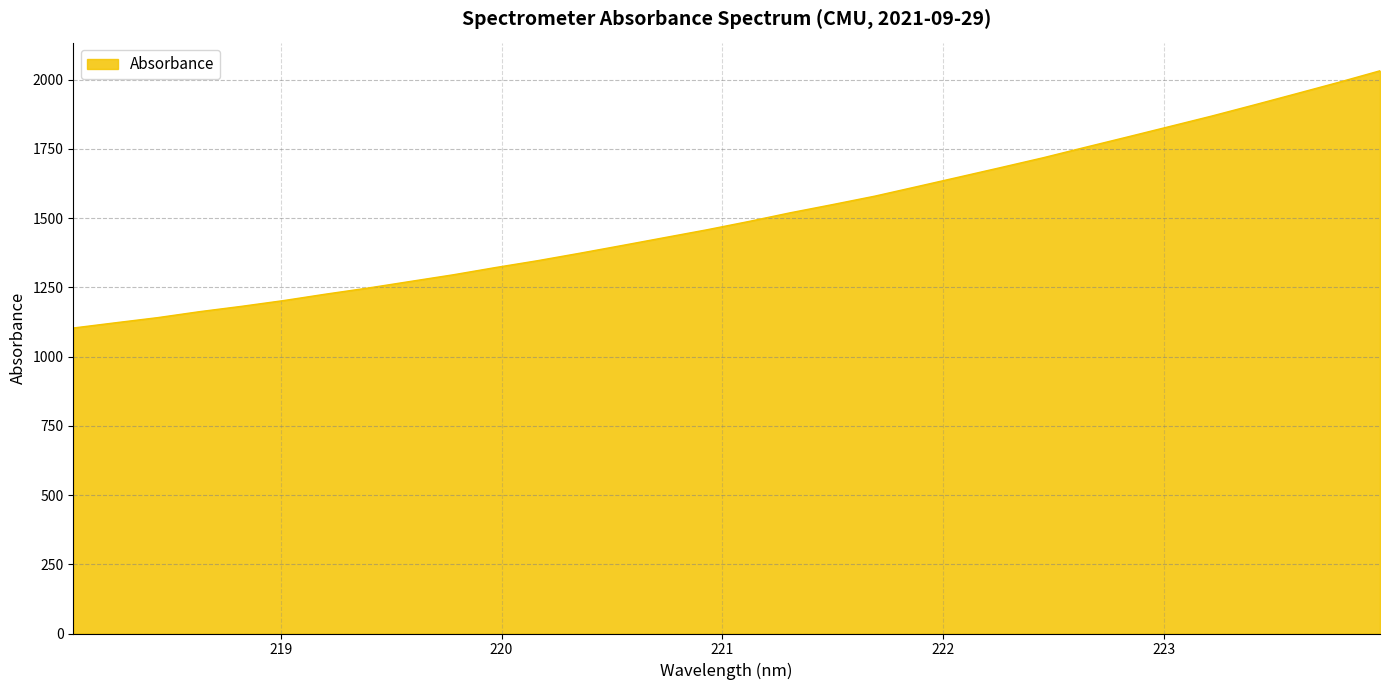

What is the greatest value displayed?

2031.8